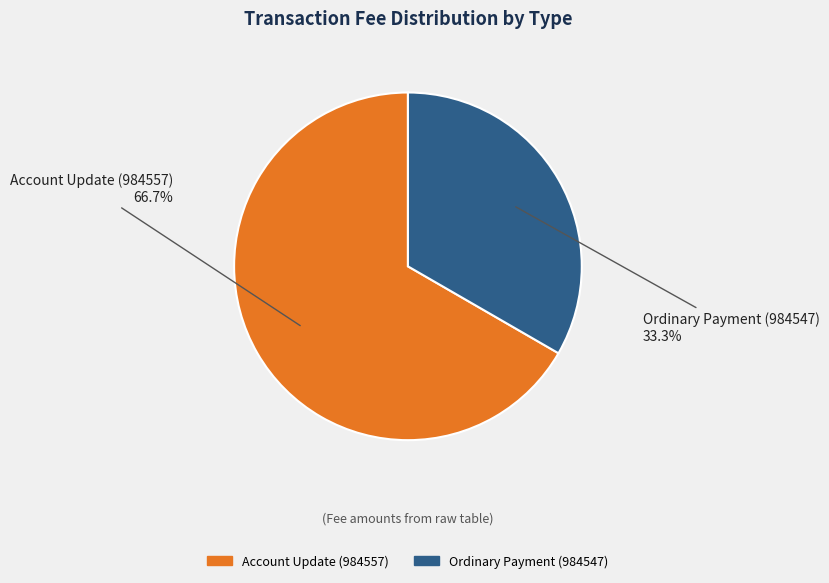

What is the total percentage of Account Update (984557) and Ordinary Payment (984547)?

100.0%